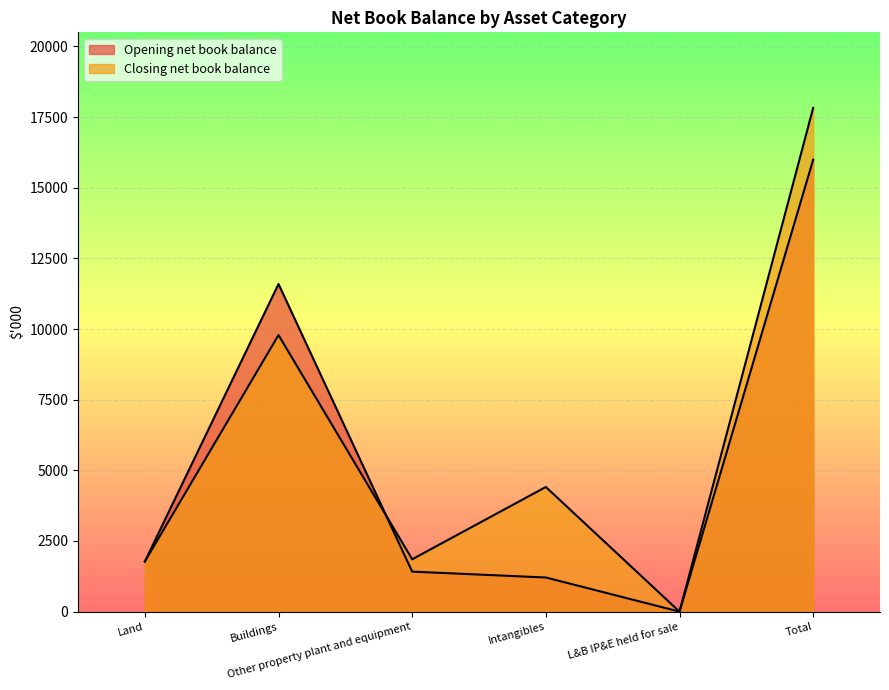

Which label corresponds to the largest value in the chart?

Total